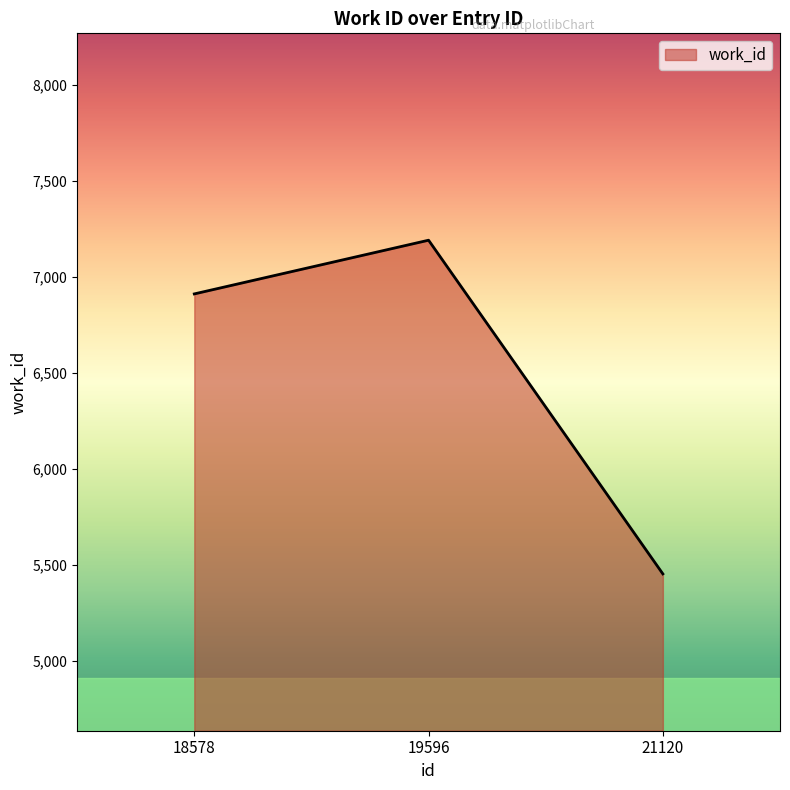

Reading left to right, what are all the values shown in this chart?

18578=6912	19596=7192	21120=5452